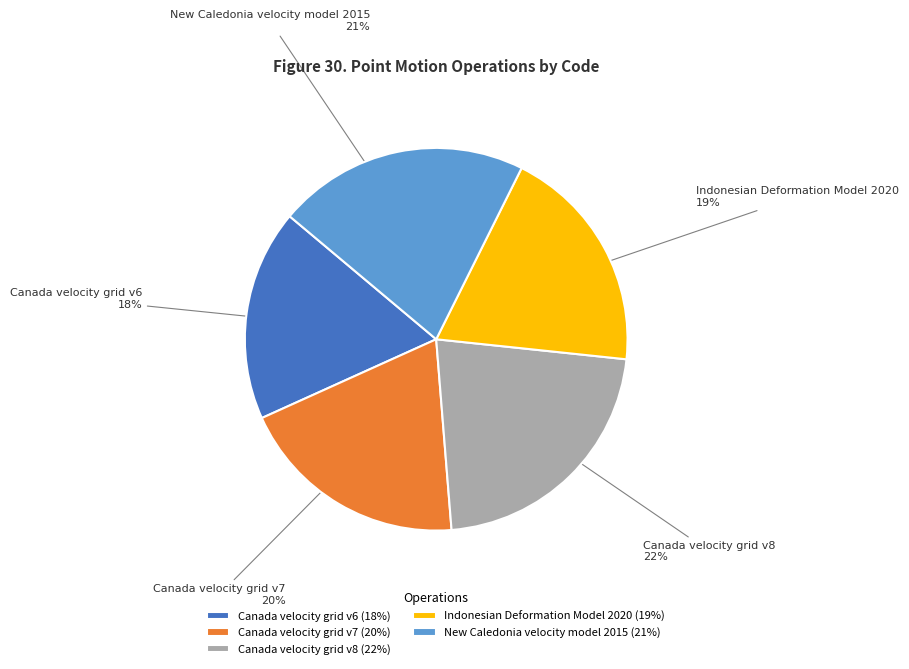

To the nearest percent, what portion does Canada velocity grid v7 represent?

20%